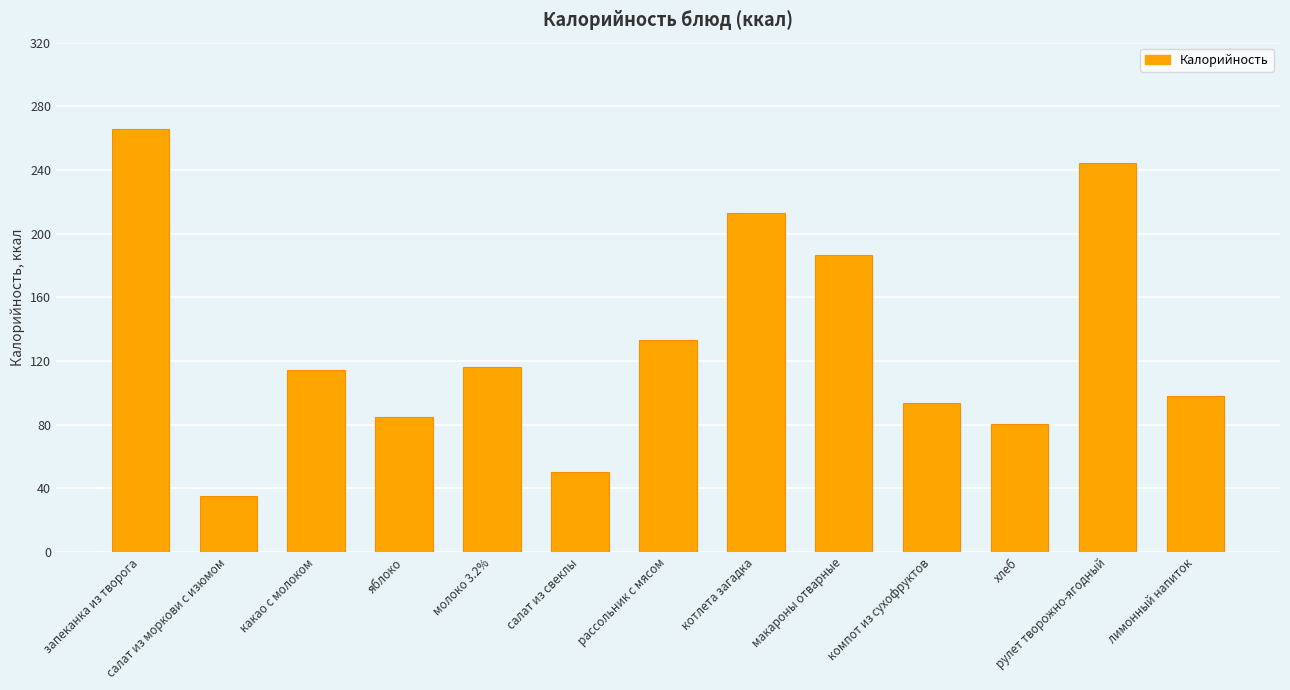

Where is the data nearest to the value 150?

рассольник с мясом